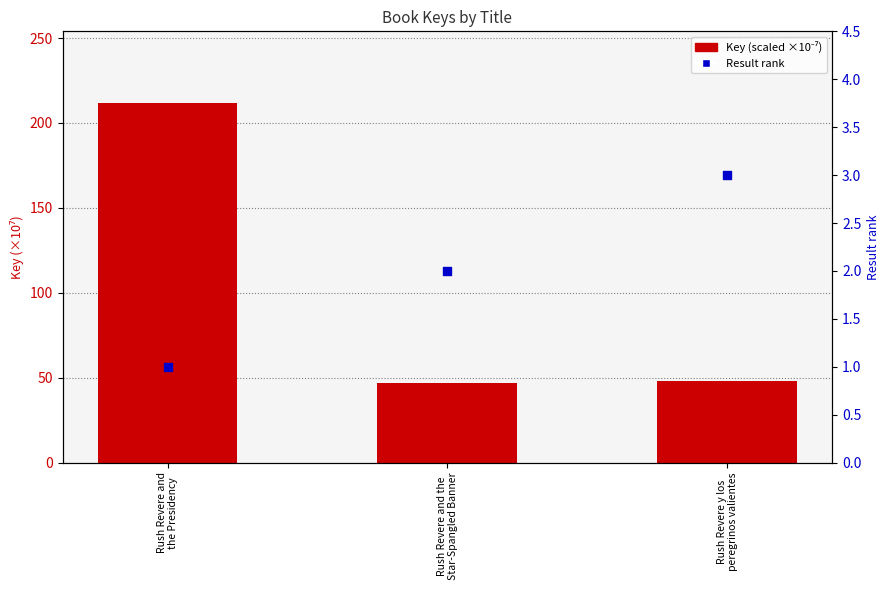

What is the total value across all series at Rush Revere and
the Presidency?

212.6